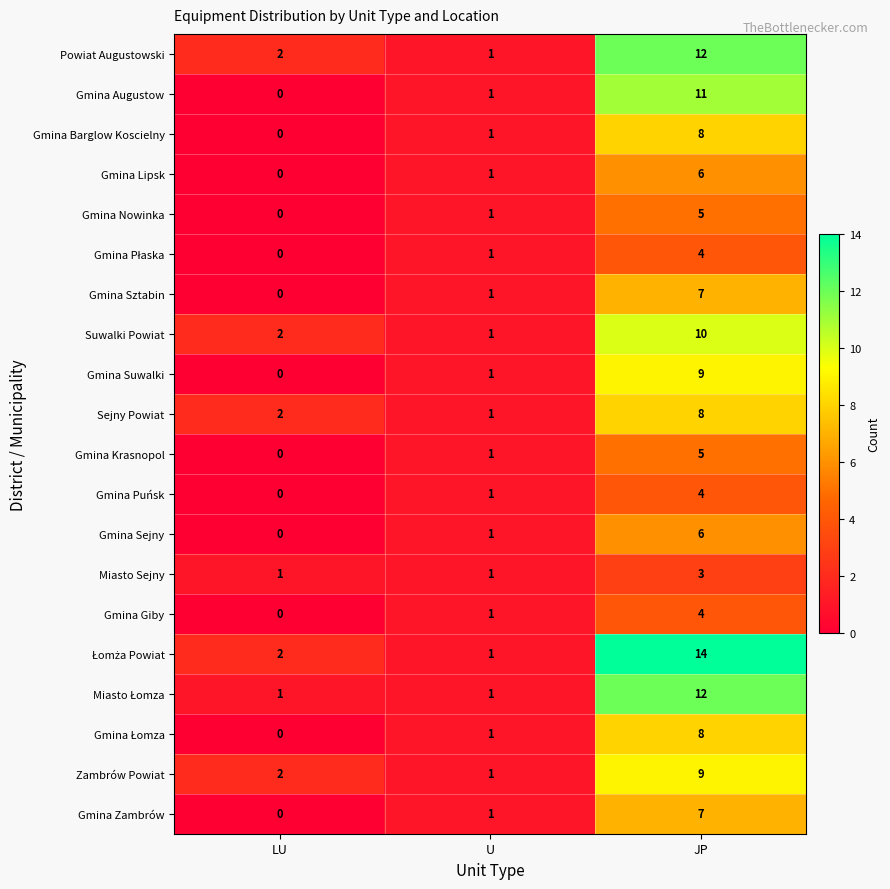

True or false: Gmina Augustow has a value of 11 at JP.

True